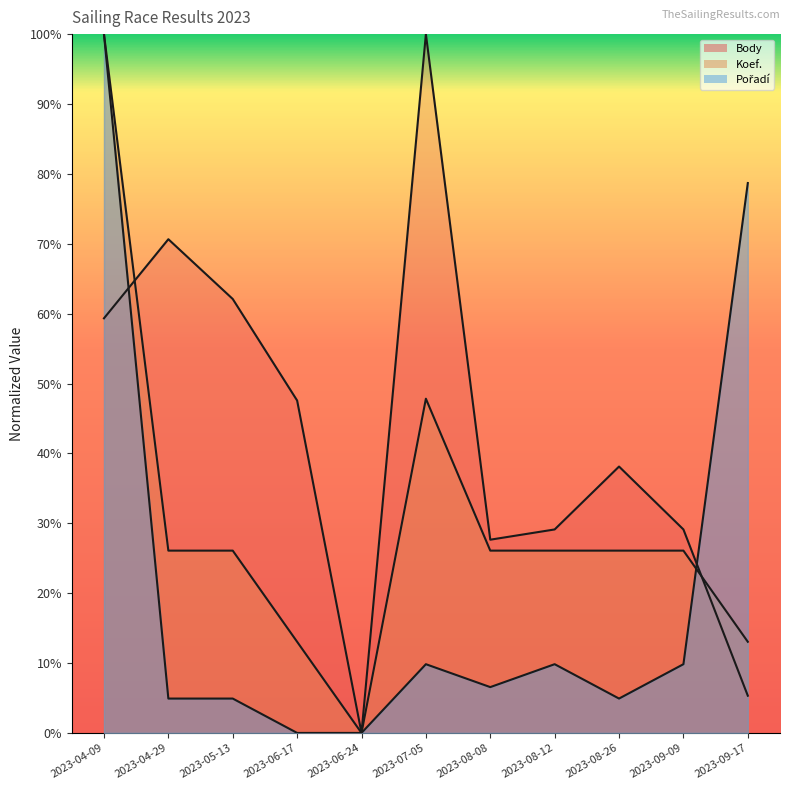

At which category is the sum across all series the highest?

2023-04-09